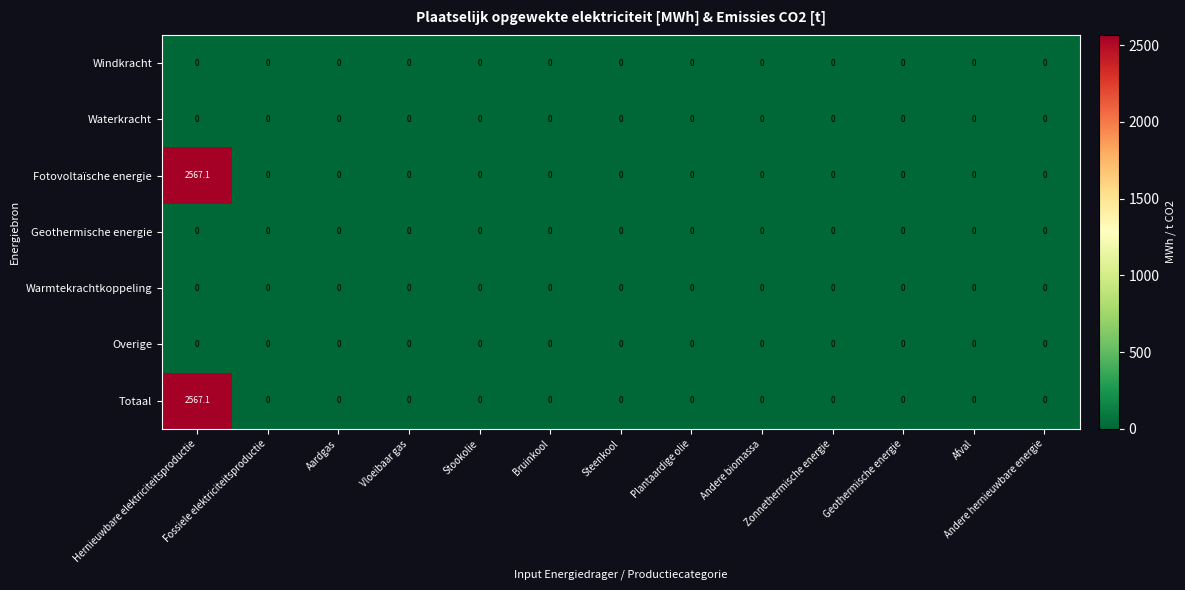

At which category is the sum across all series the highest?

Hernieuwbare elektriciteitsproductie